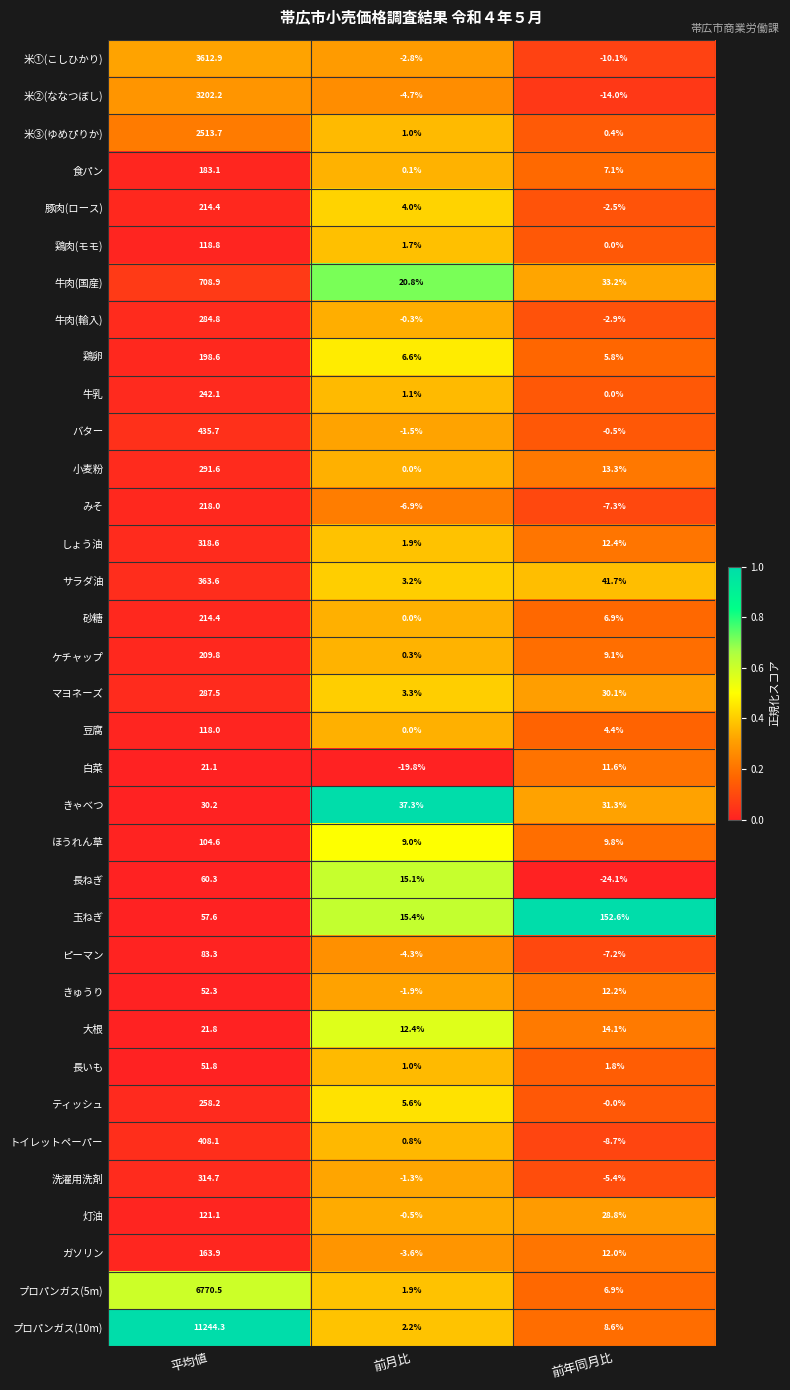

Is it true that 白菜 equals 11.6 at 前年同月比?

True